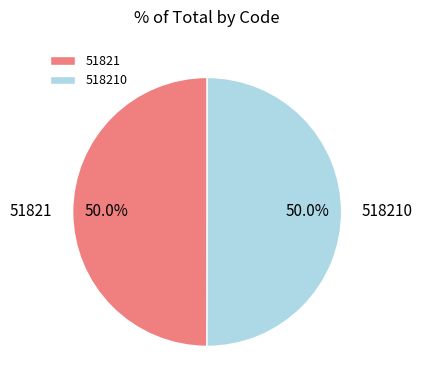

True or false: 518210 accounts for 50% of the total.

True